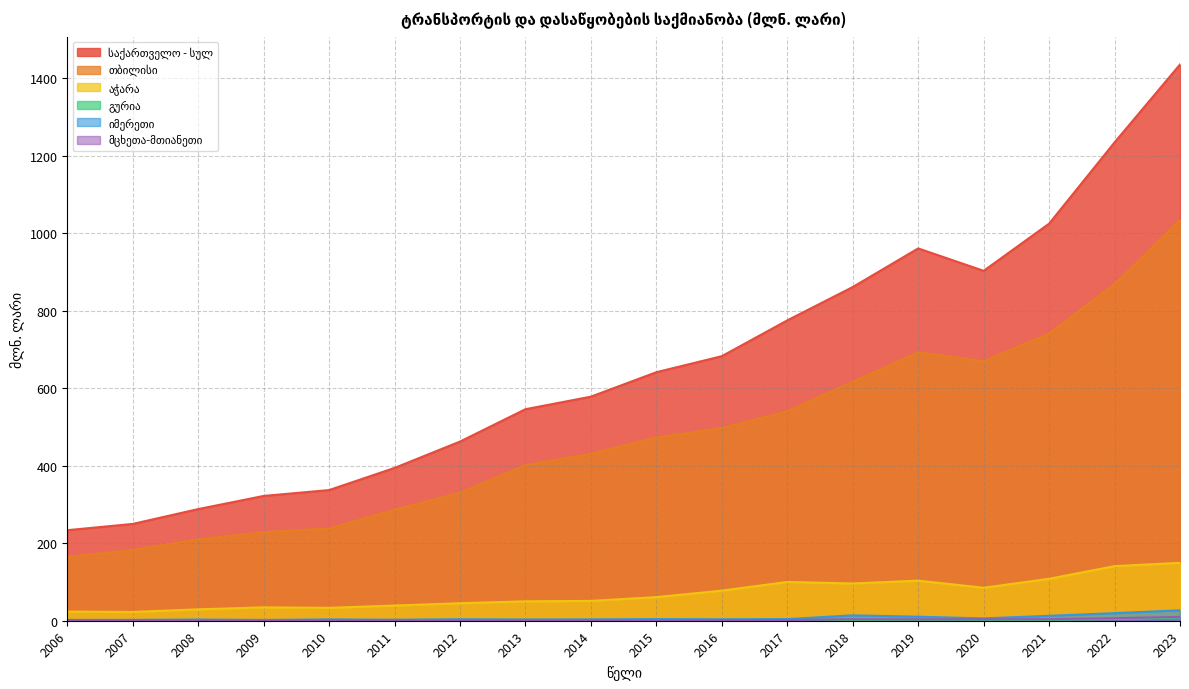

What is the difference between the maximum and second lowest values in the საქართველო - სულ series?

1185.9